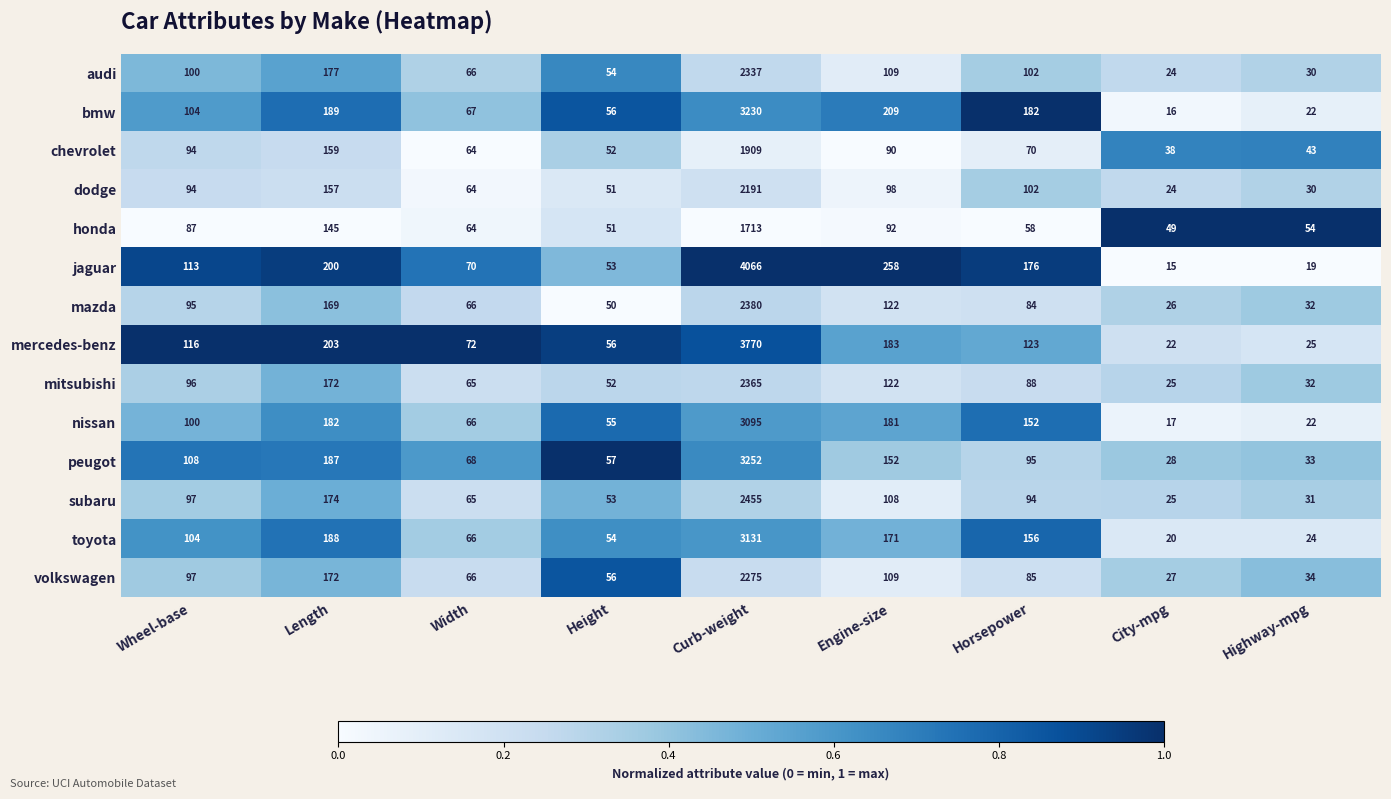

What is the difference between the highest and lowest values at Wheel-base?

29